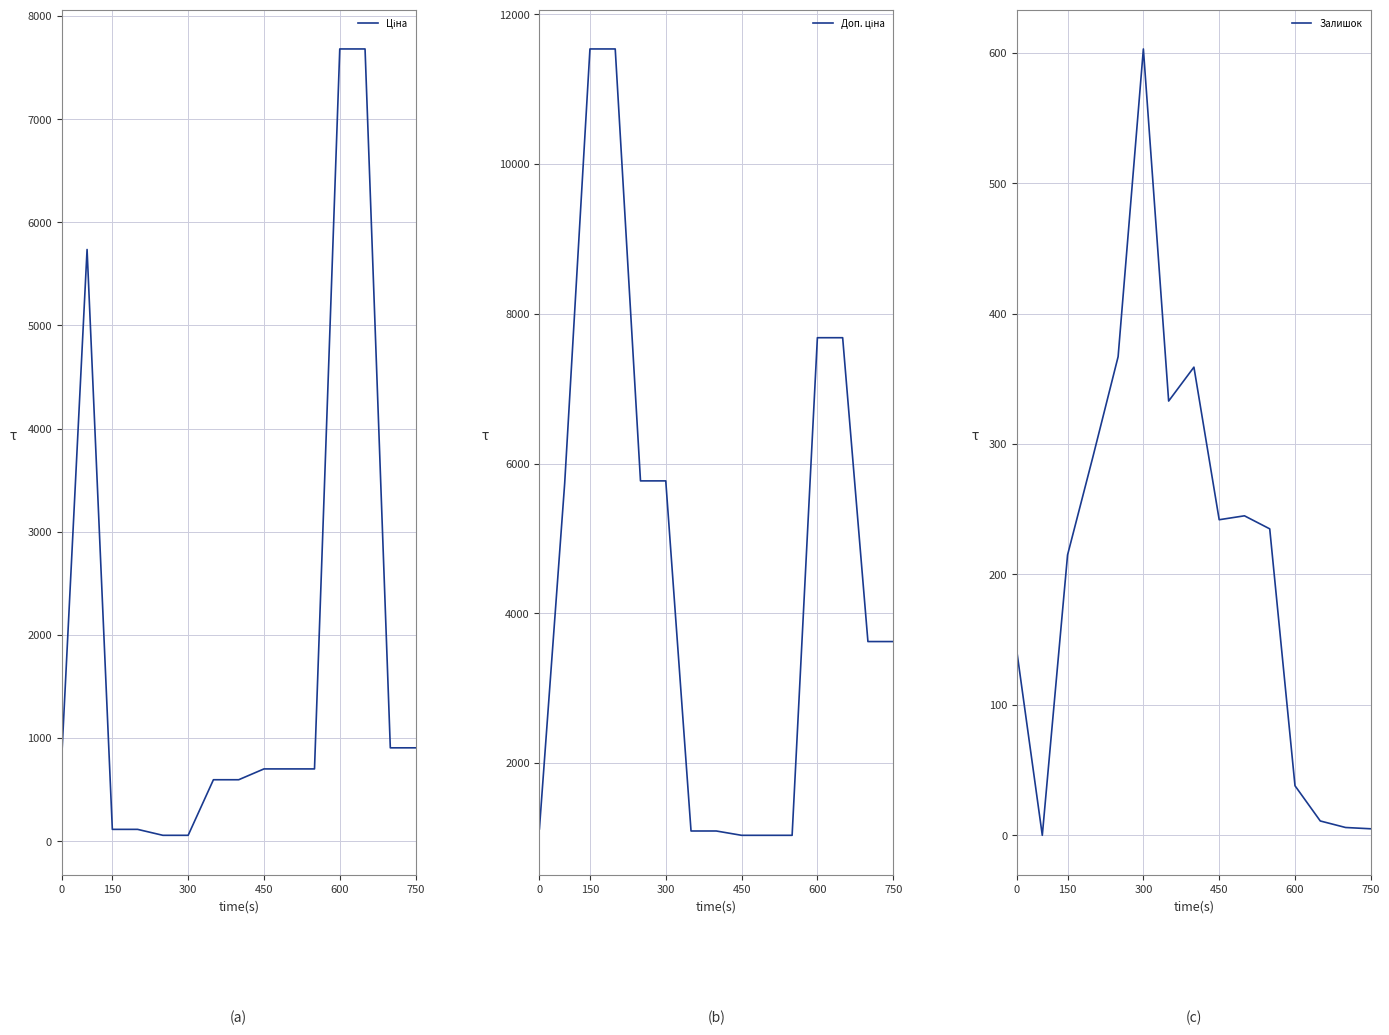

How many values in the Ціна series are below 701?

6